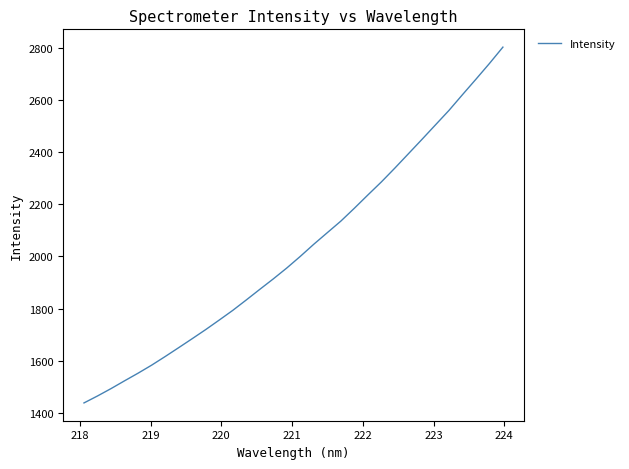

What is the minimum value shown in the chart?

1437.6